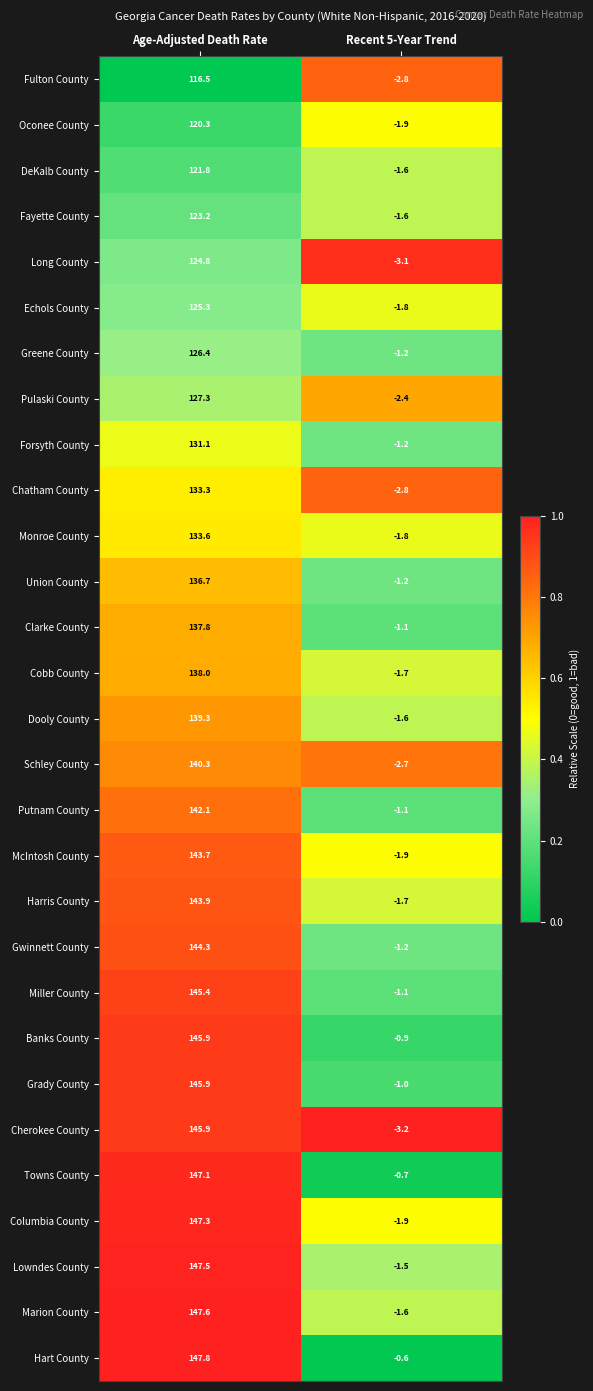

The value of Miller County at Age-Adjusted Death Rate is 228.8. True or false?

False